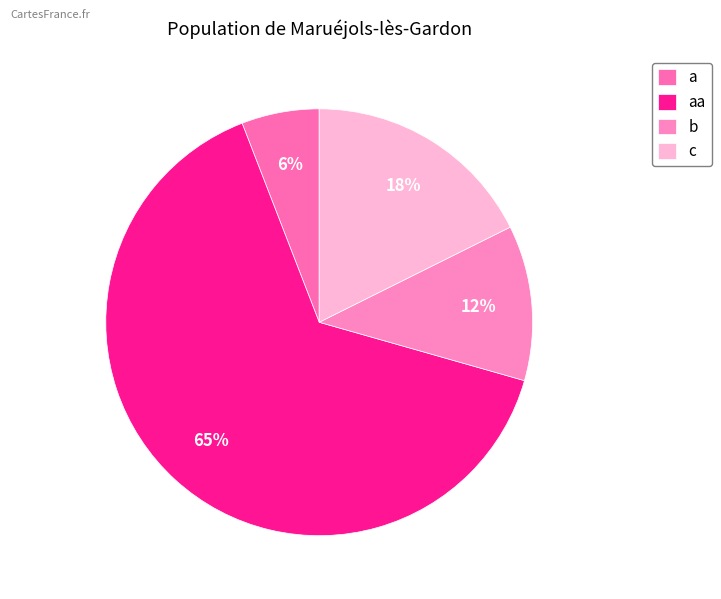

How much of the chart is everything except a?

94.1%